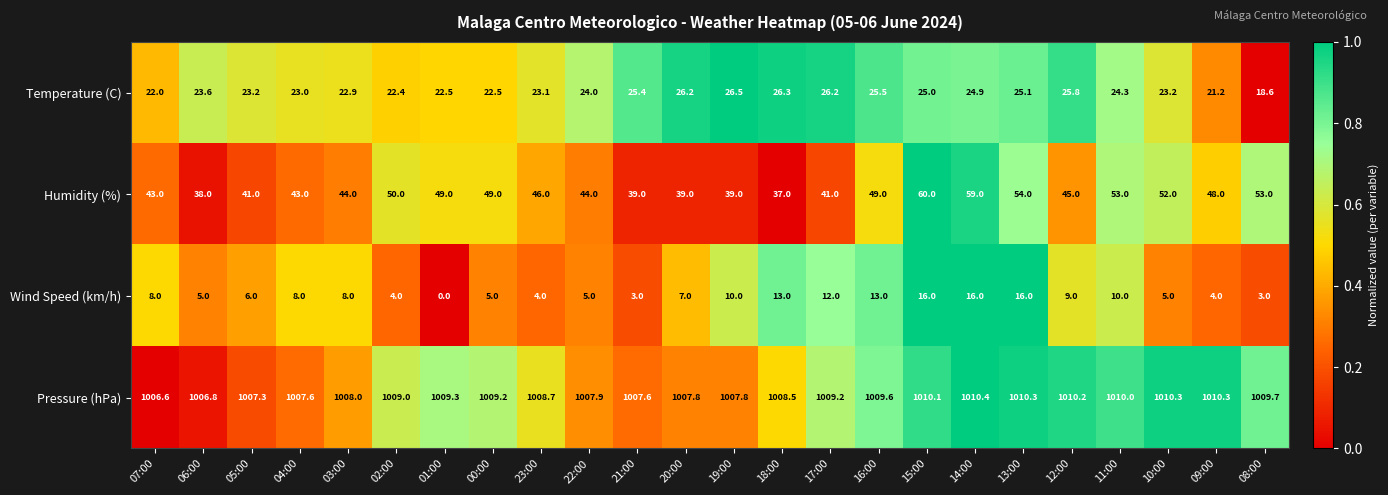

At how many categories does at least one series exceed 0?

24